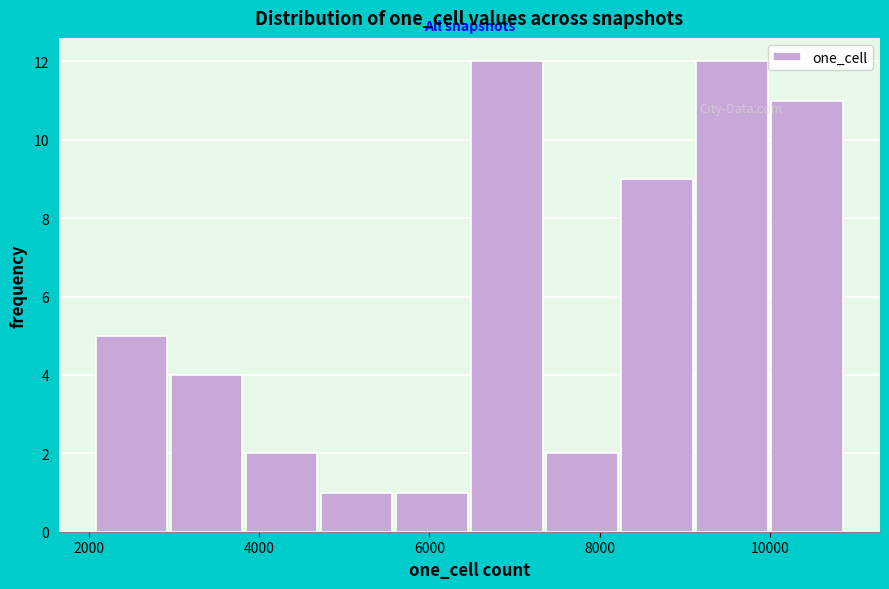

How tall is the bar that spans 6400 to 7400 on the x-axis? Neither the bar edges nor the heights are printed on the chart, so give them approximately, as read against the axes.

12